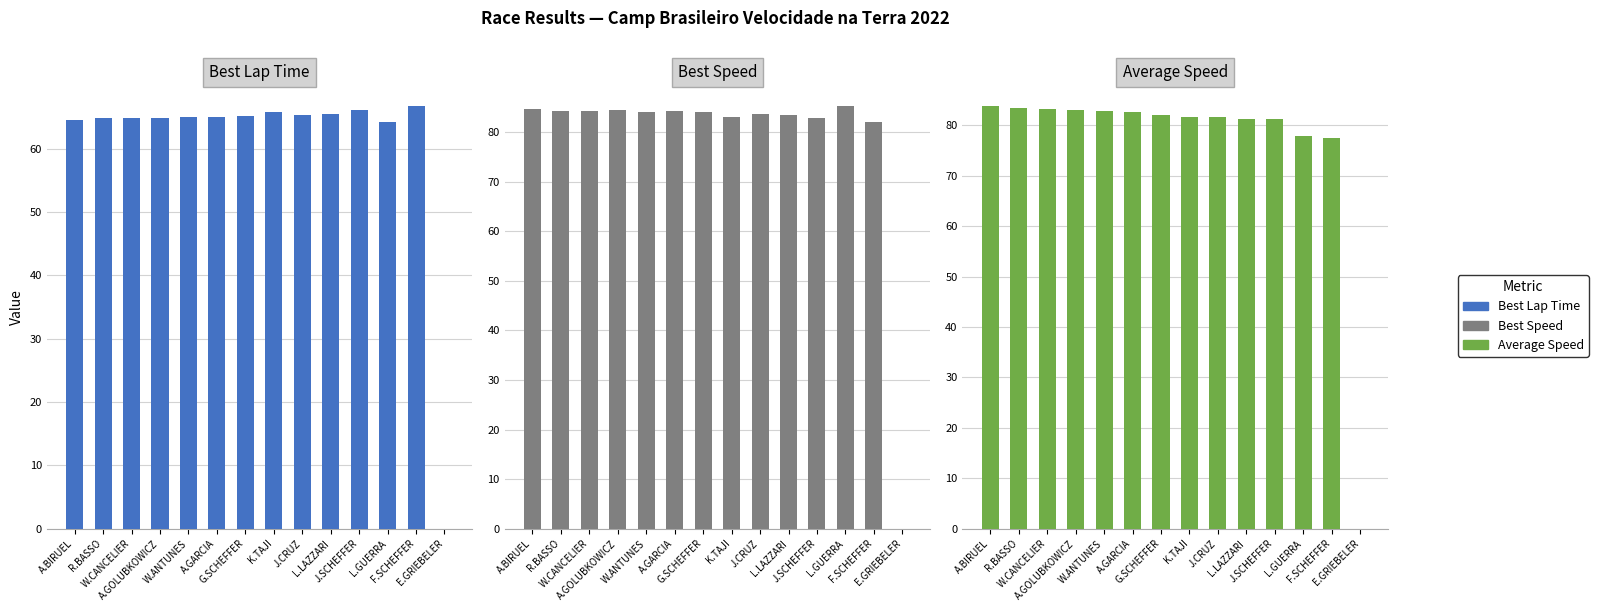

Between W.ANTUNES and A.GARCIA, which is larger?

W.ANTUNES